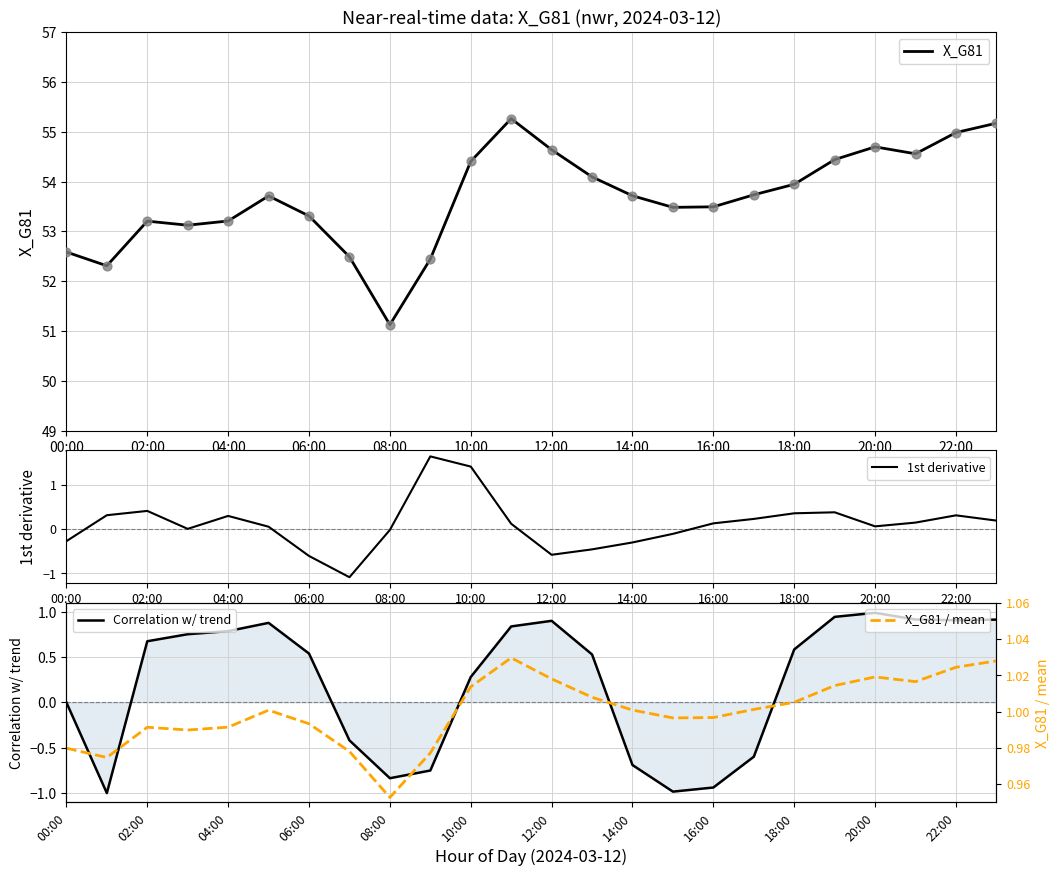

What are all the series names shown in the legend?

X_G81, 1st derivative, Correlation w/ trend, X_G81 / mean